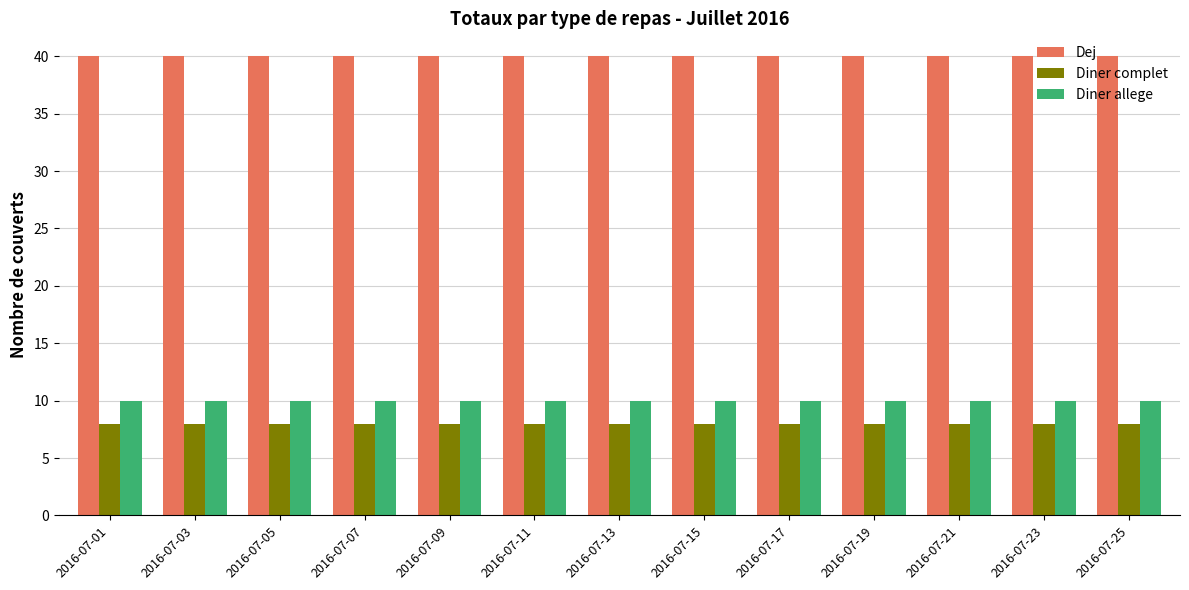

Reading left to right, list all the values displayed in this chart.

Dej: 2016-07-01=40	2016-07-03=40	2016-07-05=40	2016-07-07=40	2016-07-09=40	2016-07-11=40	2016-07-13=40	2016-07-15=40	2016-07-17=40	2016-07-19=40	2016-07-21=40	2016-07-23=40	2016-07-25=40
Diner complet: 2016-07-01=8	2016-07-03=8	2016-07-05=8	2016-07-07=8	2016-07-09=8	2016-07-11=8	2016-07-13=8	2016-07-15=8	2016-07-17=8	2016-07-19=8	2016-07-21=8	2016-07-23=8	2016-07-25=8
Diner allege: 2016-07-01=10	2016-07-03=10	2016-07-05=10	2016-07-07=10	2016-07-09=10	2016-07-11=10	2016-07-13=10	2016-07-15=10	2016-07-17=10	2016-07-19=10	2016-07-21=10	2016-07-23=10	2016-07-25=10